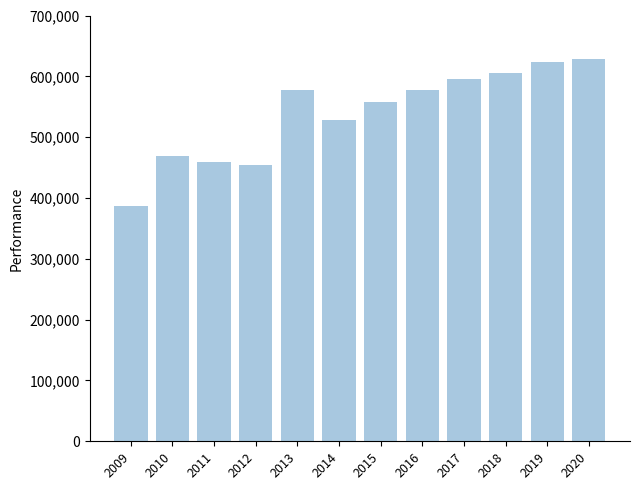

Read the value at 2015.

557500